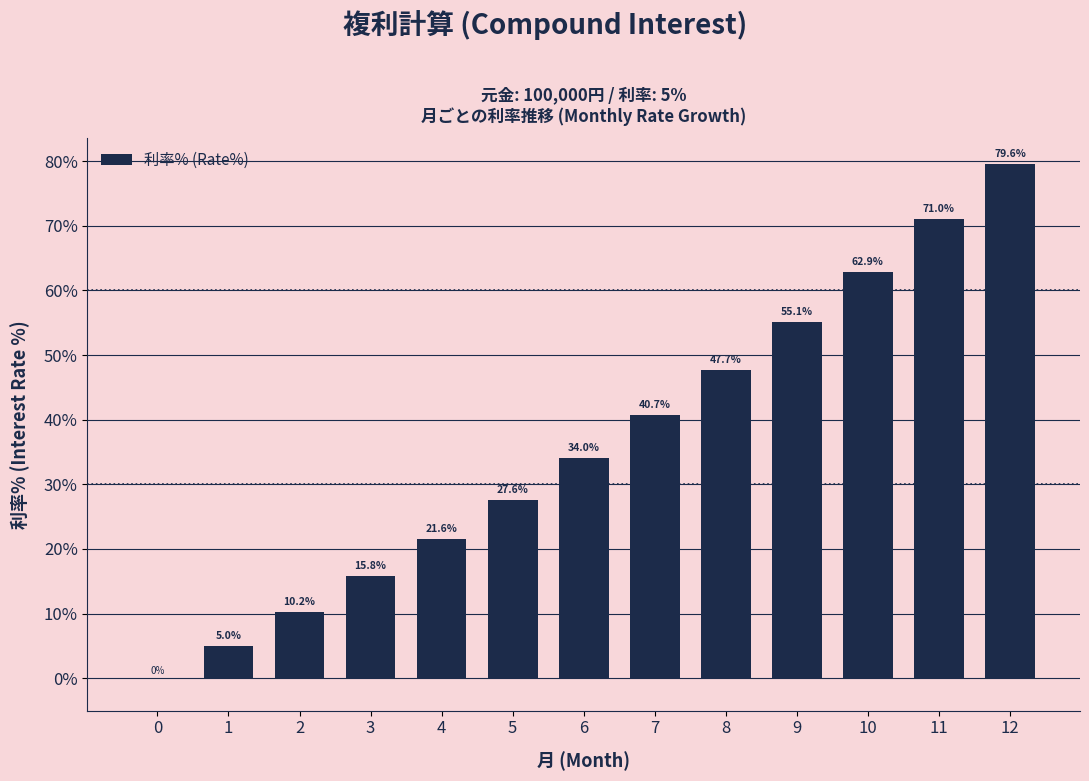

The chart shows a value of 20.3 at 7. True or false?

False